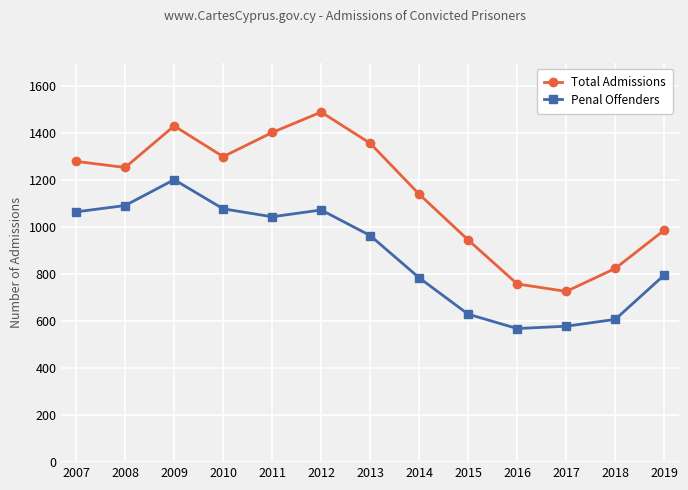

The Penal Offenders series shows 1203 at 2009. True or false?

True